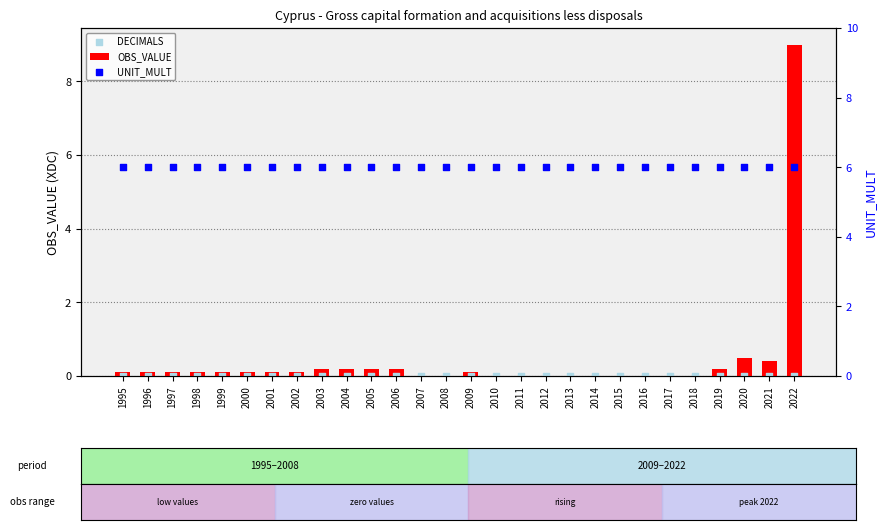

At how many categories does at least one series exceed 0?

28